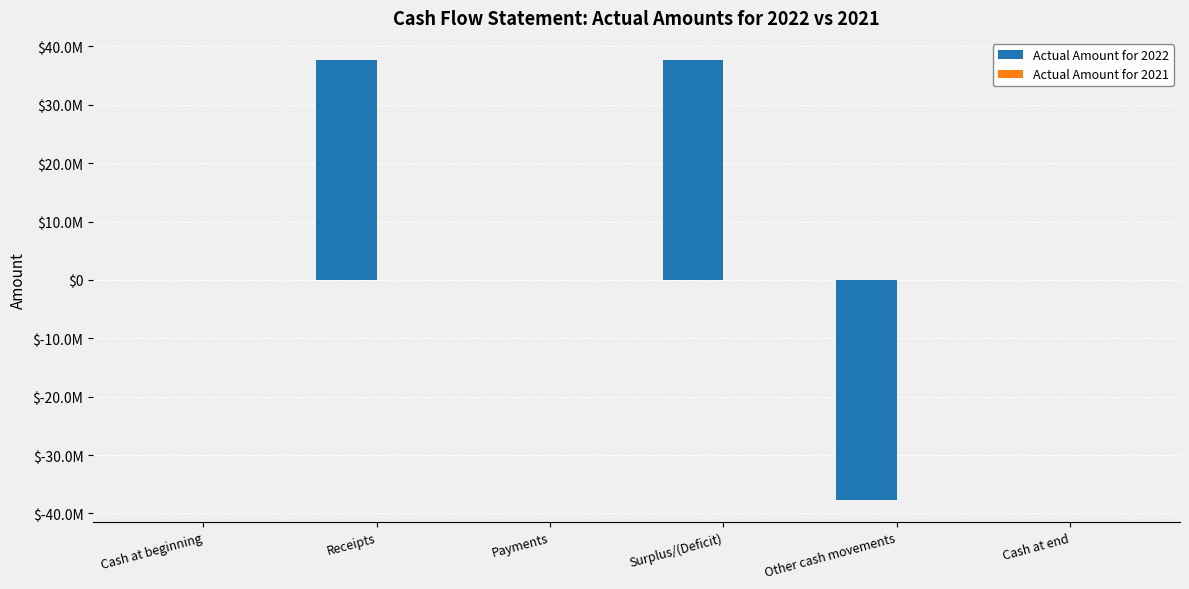

Does the chart contain stacked bars?

No